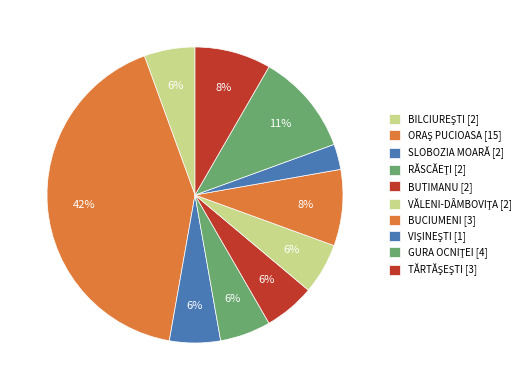

To the nearest percent, what percentage of the pie is ORAŞ PUCIOASA?

42%